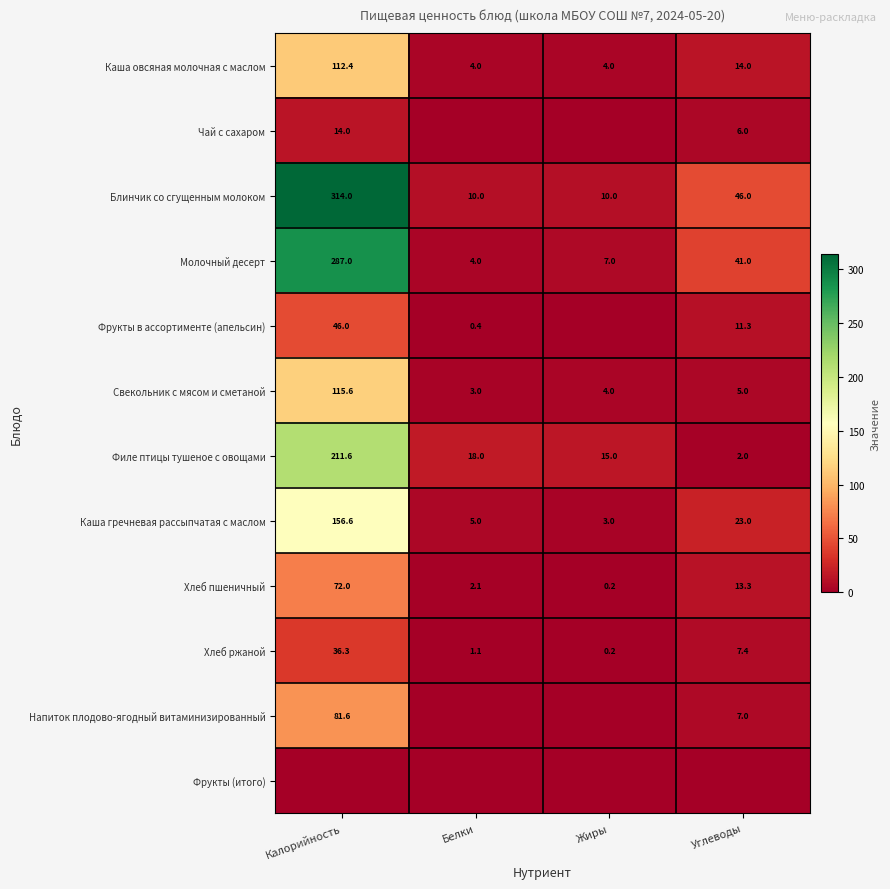

Where is Хлеб ржаной nearest to the value 18?

Углеводы